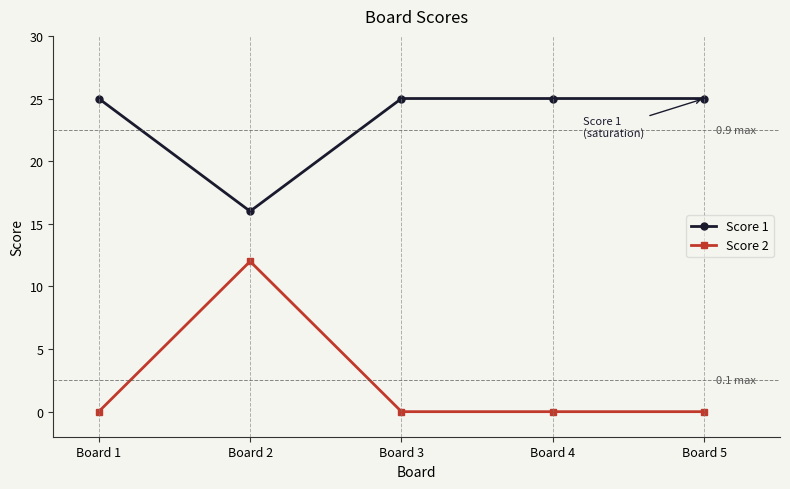

What is the difference between the highest and lowest values at Board 4?

25